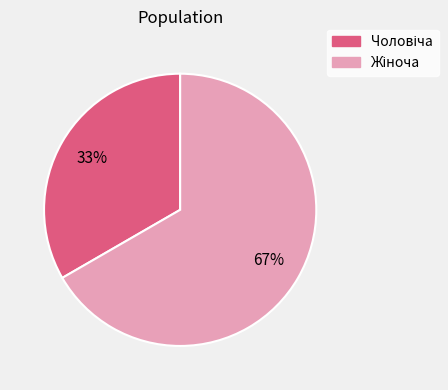

Does any single category account for the majority?

Yes